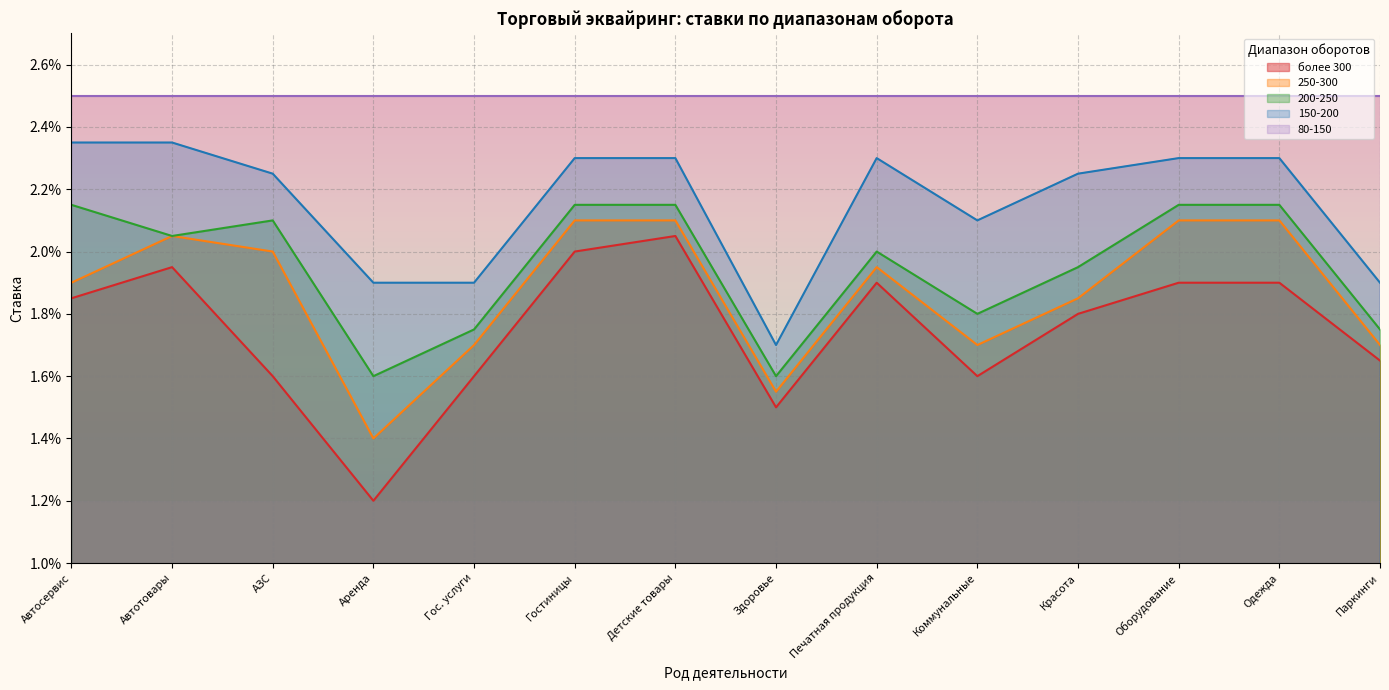

Does the chart display data point markers on the line(s)?

No